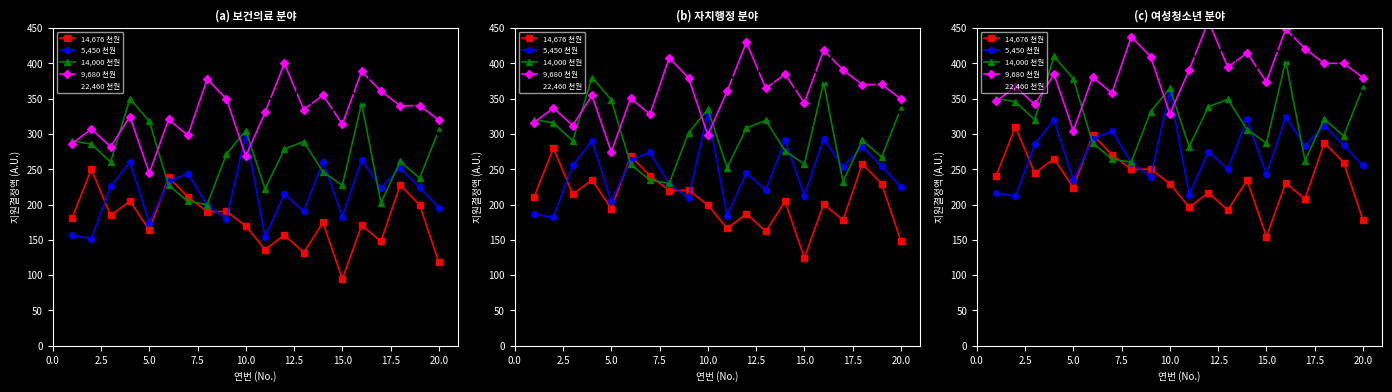

List the series in order of their peak value, highest first.

22,460 천원, 9,680 천원, 14,000 천원, 5,450 천원, 14,676 천원